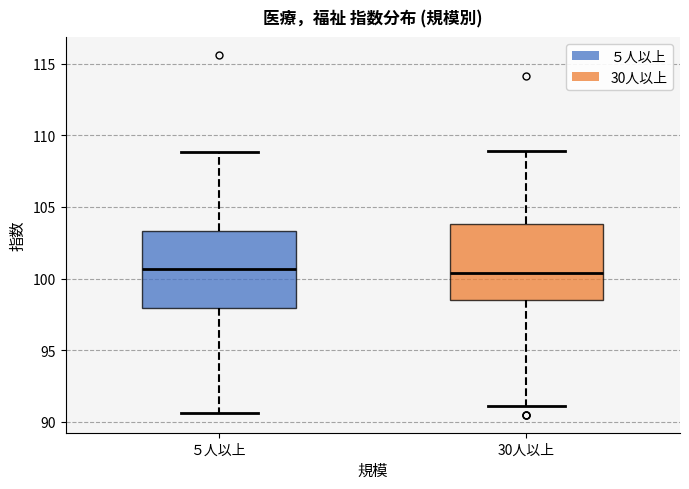

Reading left to right, read every box against the y-axis: the position of its median line, the range the box covers, and the ends of its whiskers. The values are not printed on the chart, so give them approximately, as read against the axis.

５人以上: median 100.5, box 98.0 to 103.5, whiskers 90.5 to 109.0
30人以上: median 100.5, box 98.5 to 104.0, whiskers 91.0 to 109.0